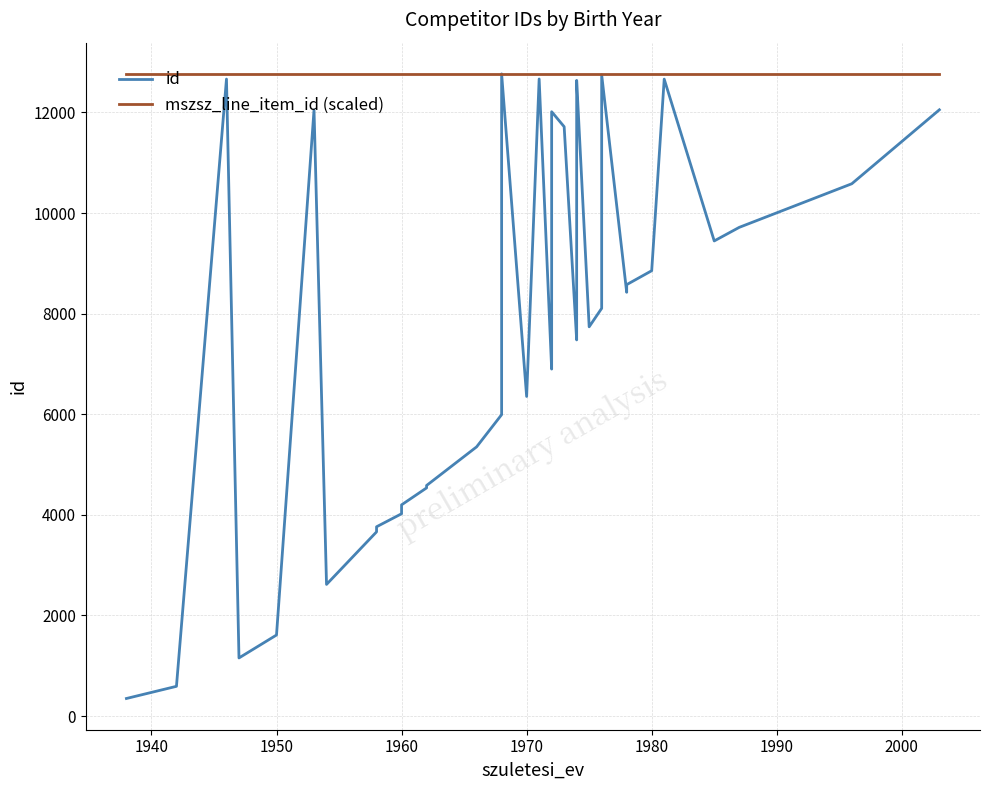

Does the chart have visible grid lines?

Yes